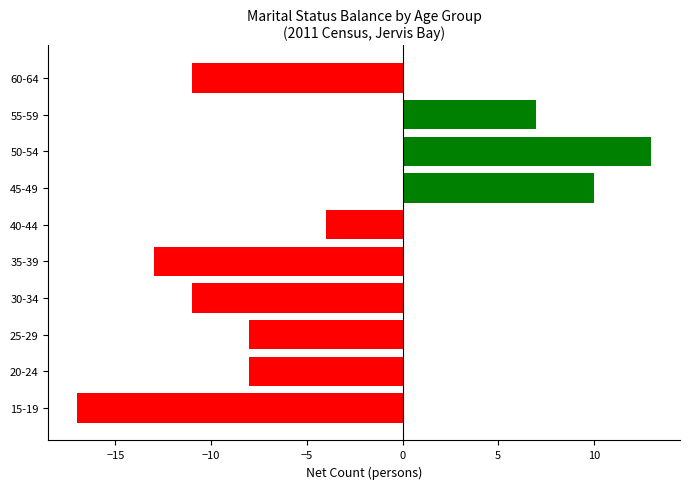

What is the difference between the maximum and minimum values?

30